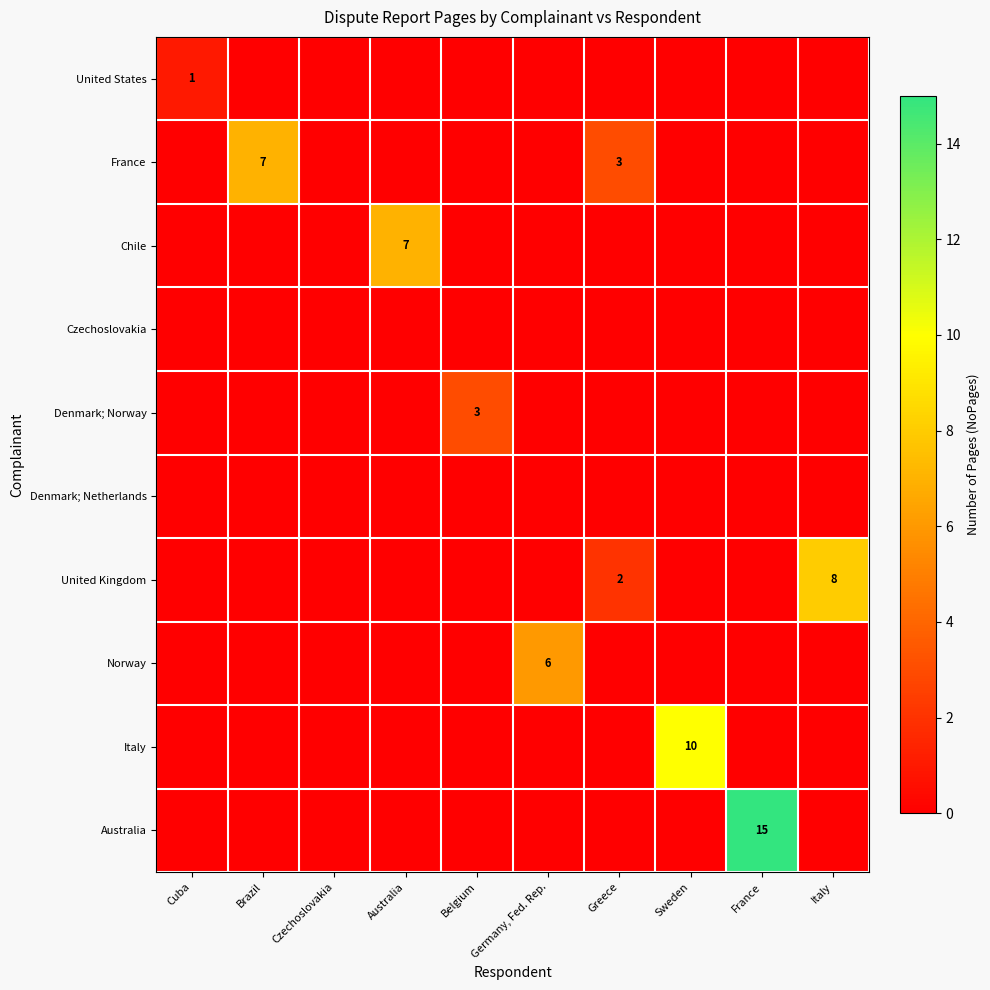

Is it true that Denmark; Norway equals 3 at Belgium?

True